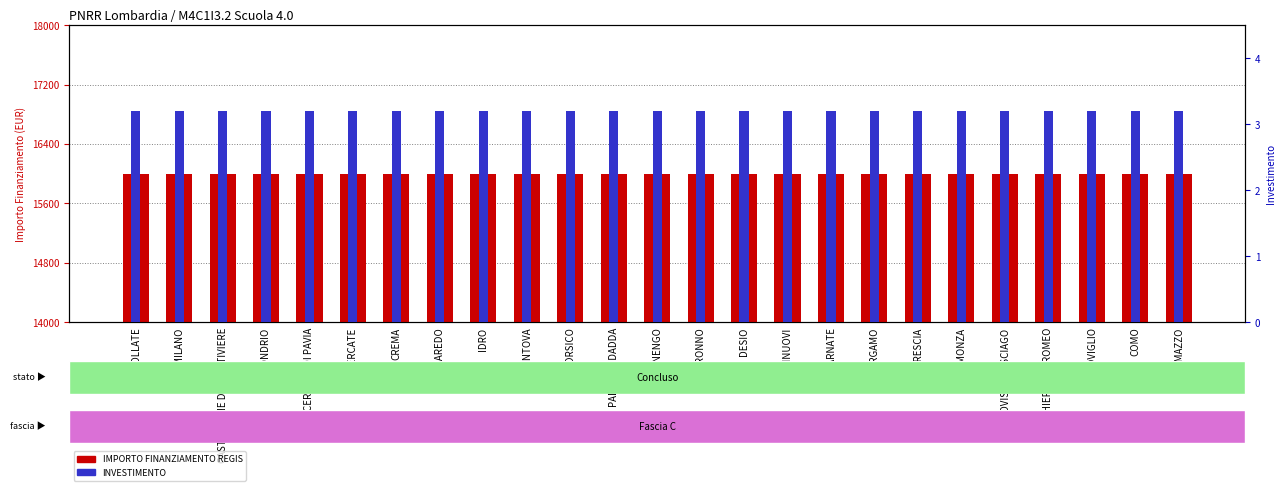

What is the total value across all series at ORZINUOVI?

16003.2